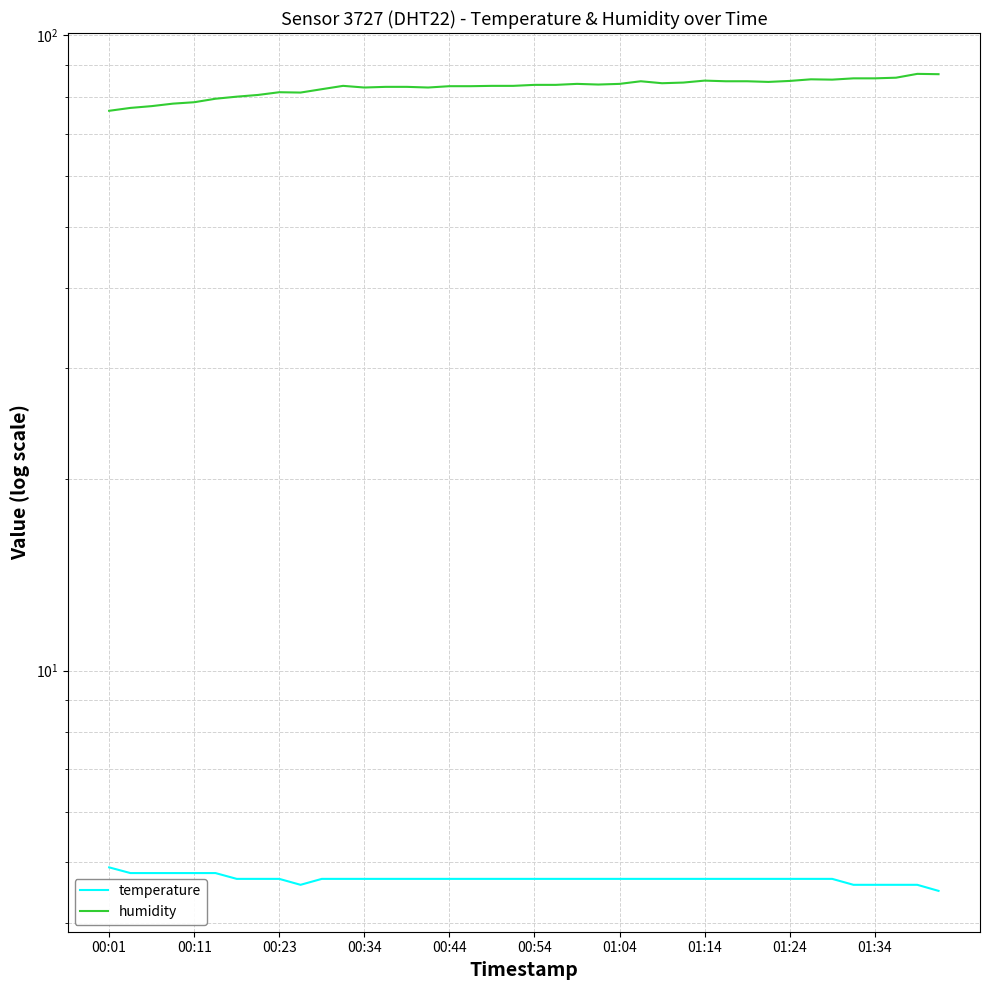

How many interior local peaks does the humidity series have?

7